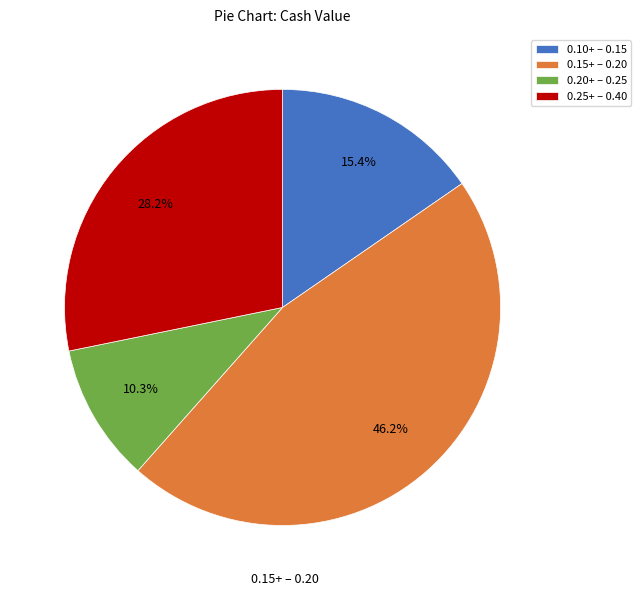

Between 0.10+ – 0.15 and 0.25+ – 0.40, which is larger?

0.25+ – 0.40